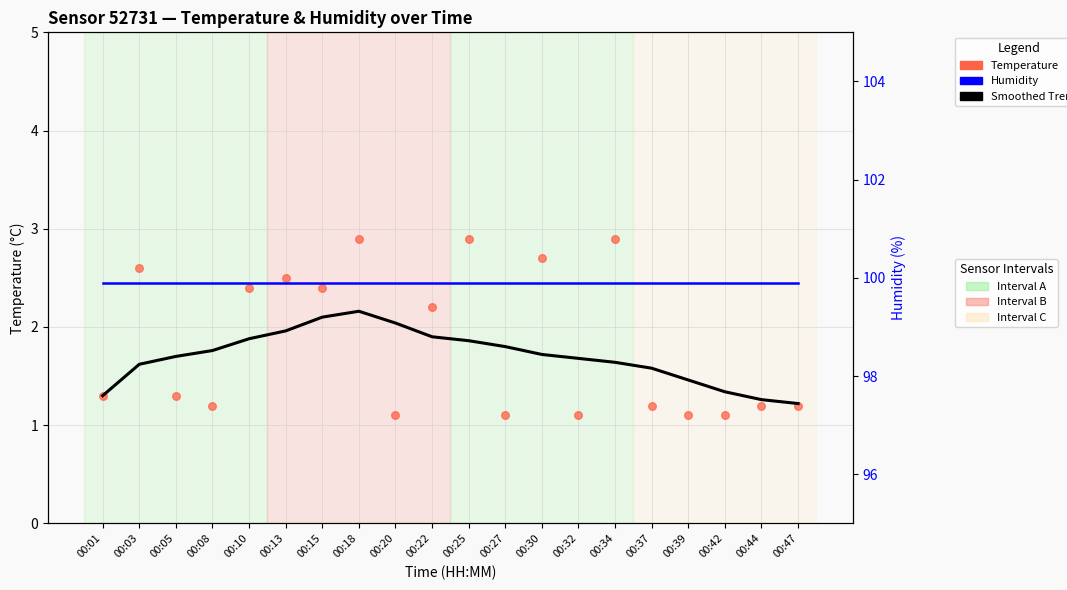

What is the total value across all series at 00:13?

104.4